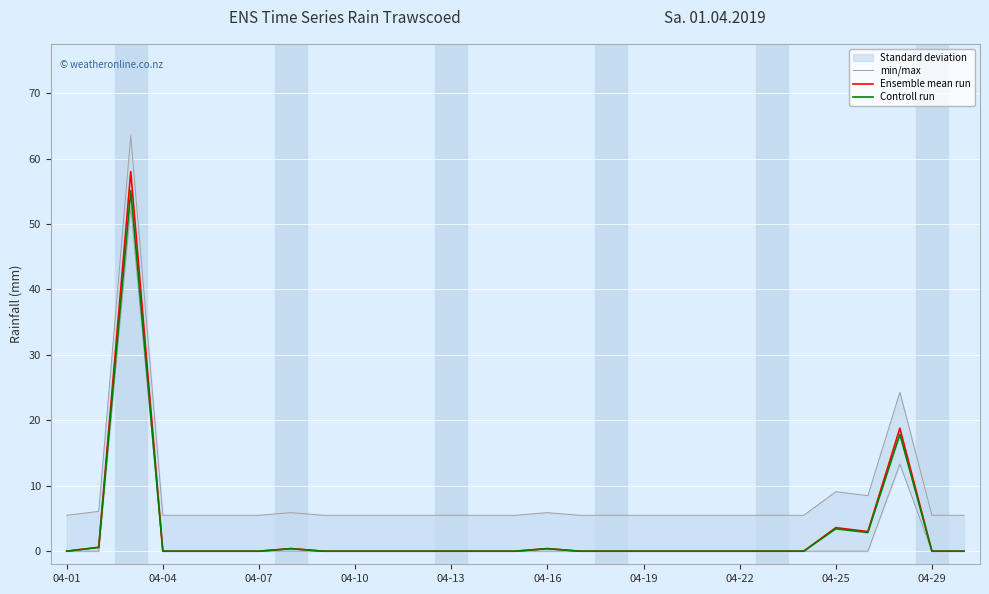

Is it true that Ensemble mean run equals 38.2 at 04-19?

False